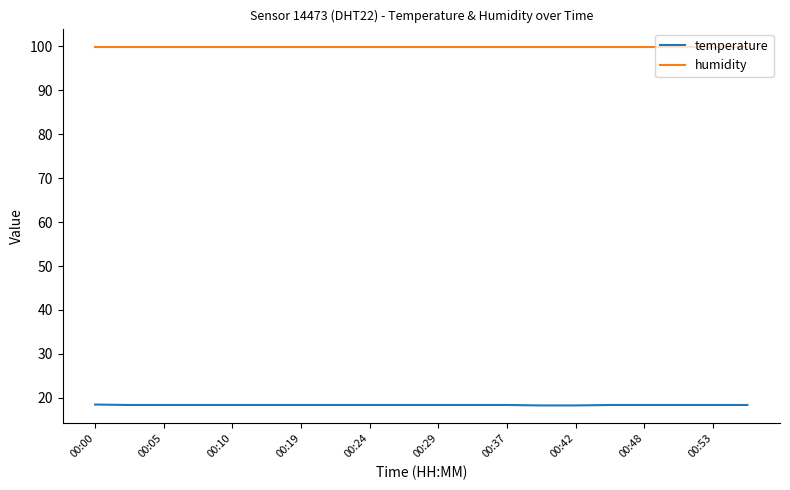

Which series has the largest range (max minus min)?

temperature